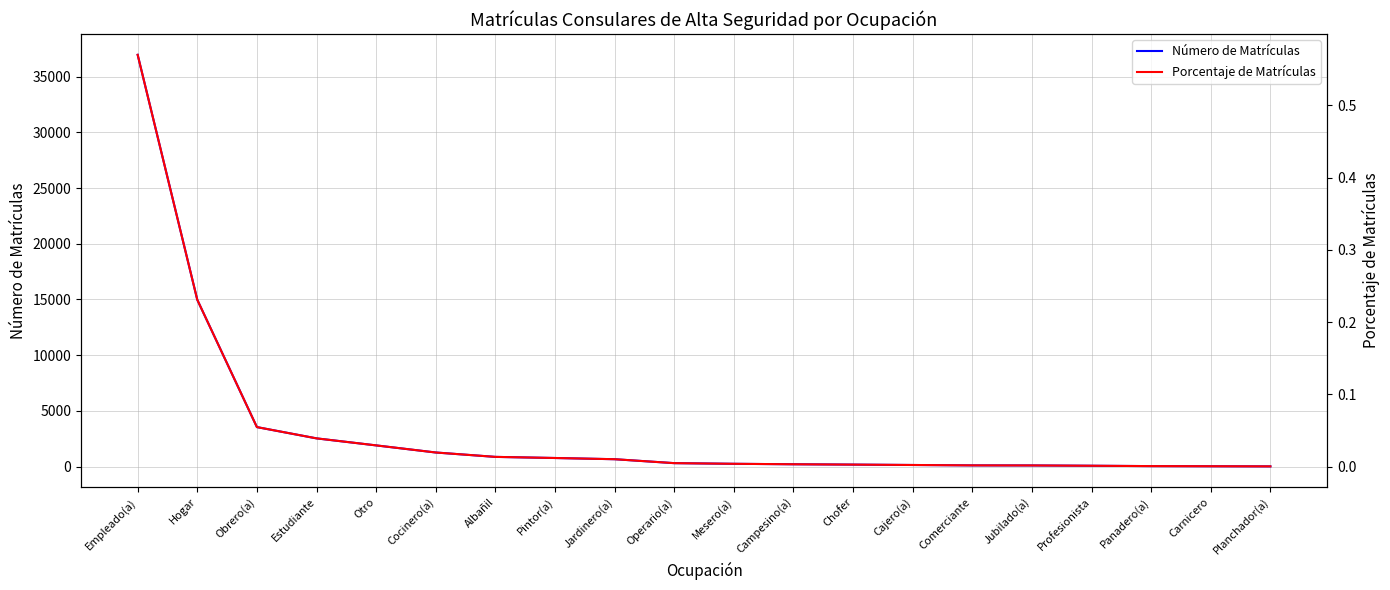

Is the value of Porcentaje de Matrículas at Otro greater than the value of Número de Matrículas at Operario(a)?

No